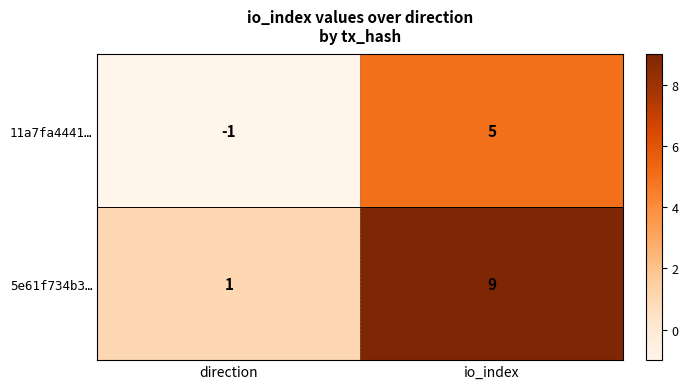

Which series has the largest range (max minus min)?

5e61f734b3…